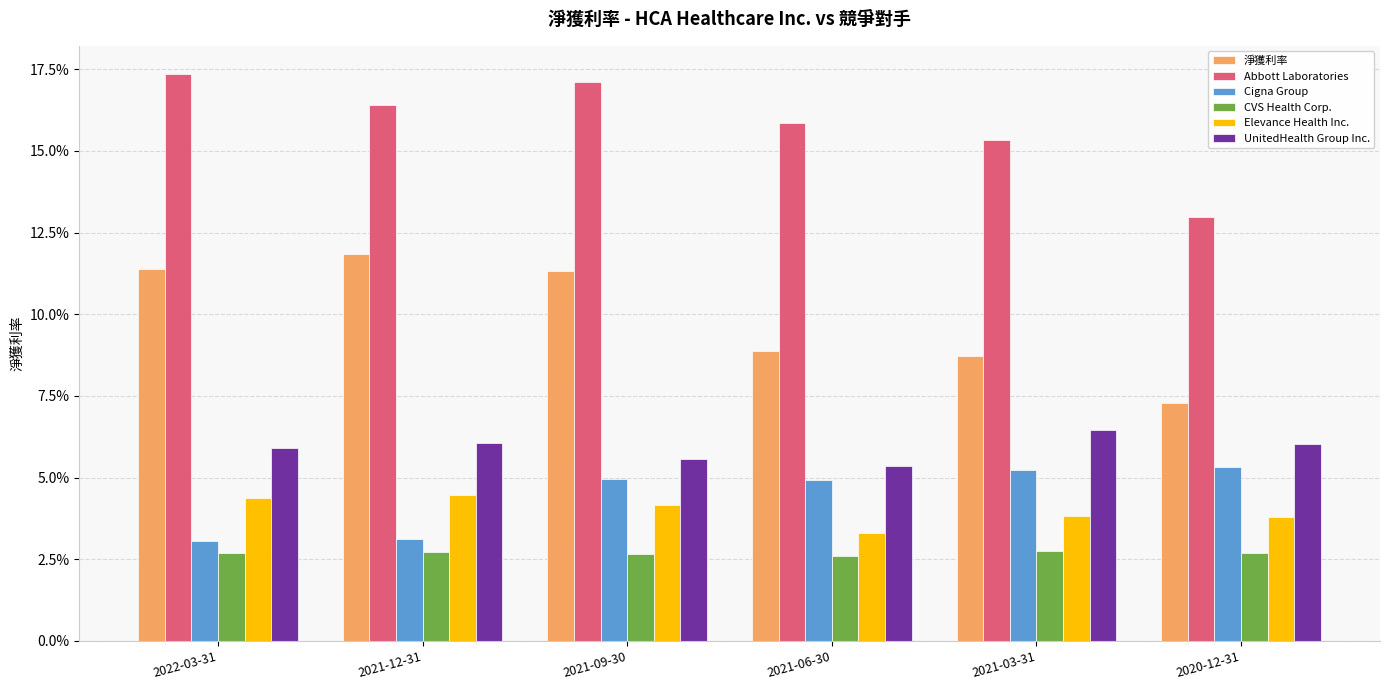

Are the bars horizontal?

No